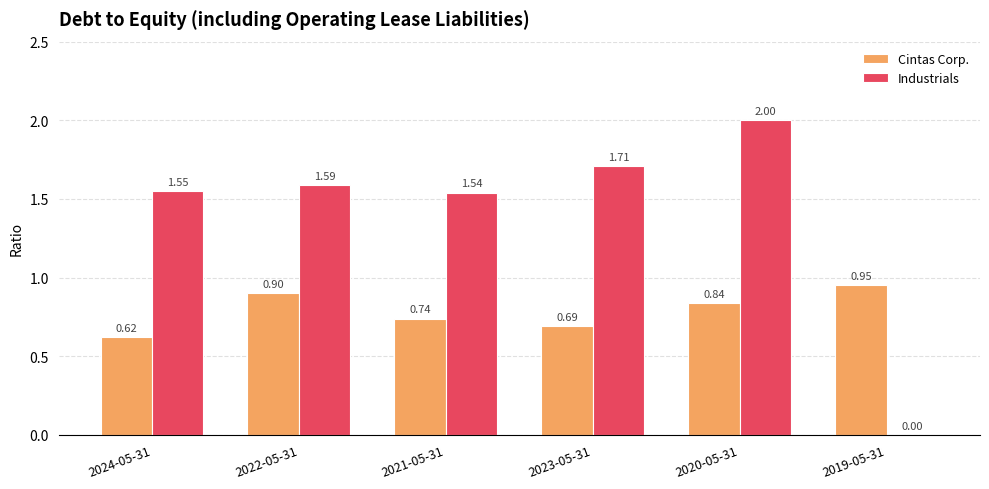

What is the sum of all Industrials values?

8.4